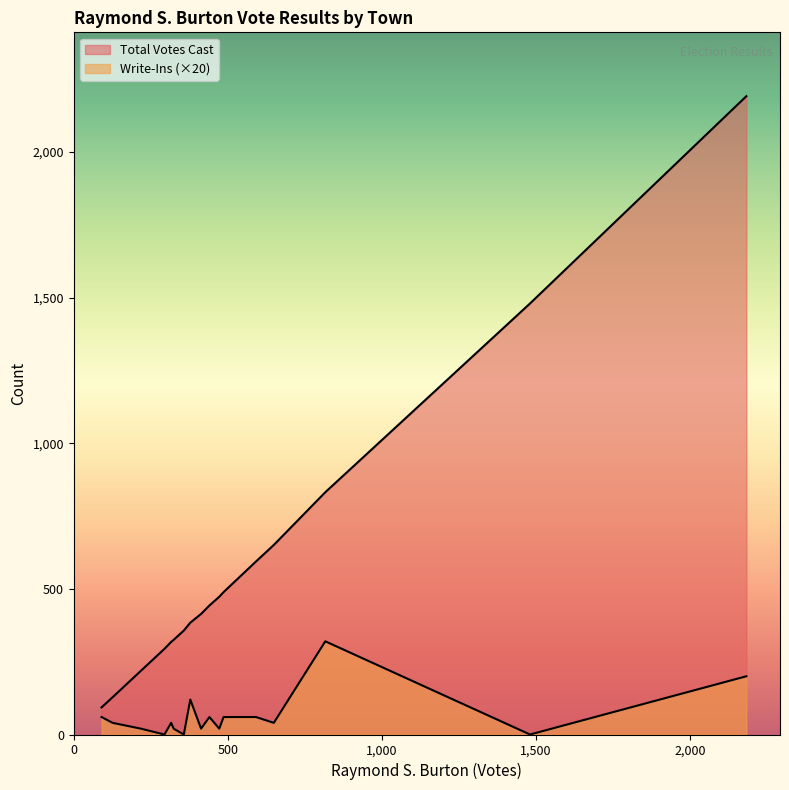

Reading left to right, extract all data points from this chart.

Total Votes Cast: 384	93	832	128	489	1480	594	526	2192	219	651	414	443	318	294	357	325	473
Write-Ins: 6	3	16	2	3	0	3	3	10	1	2	1	3	2	0	0	1	1